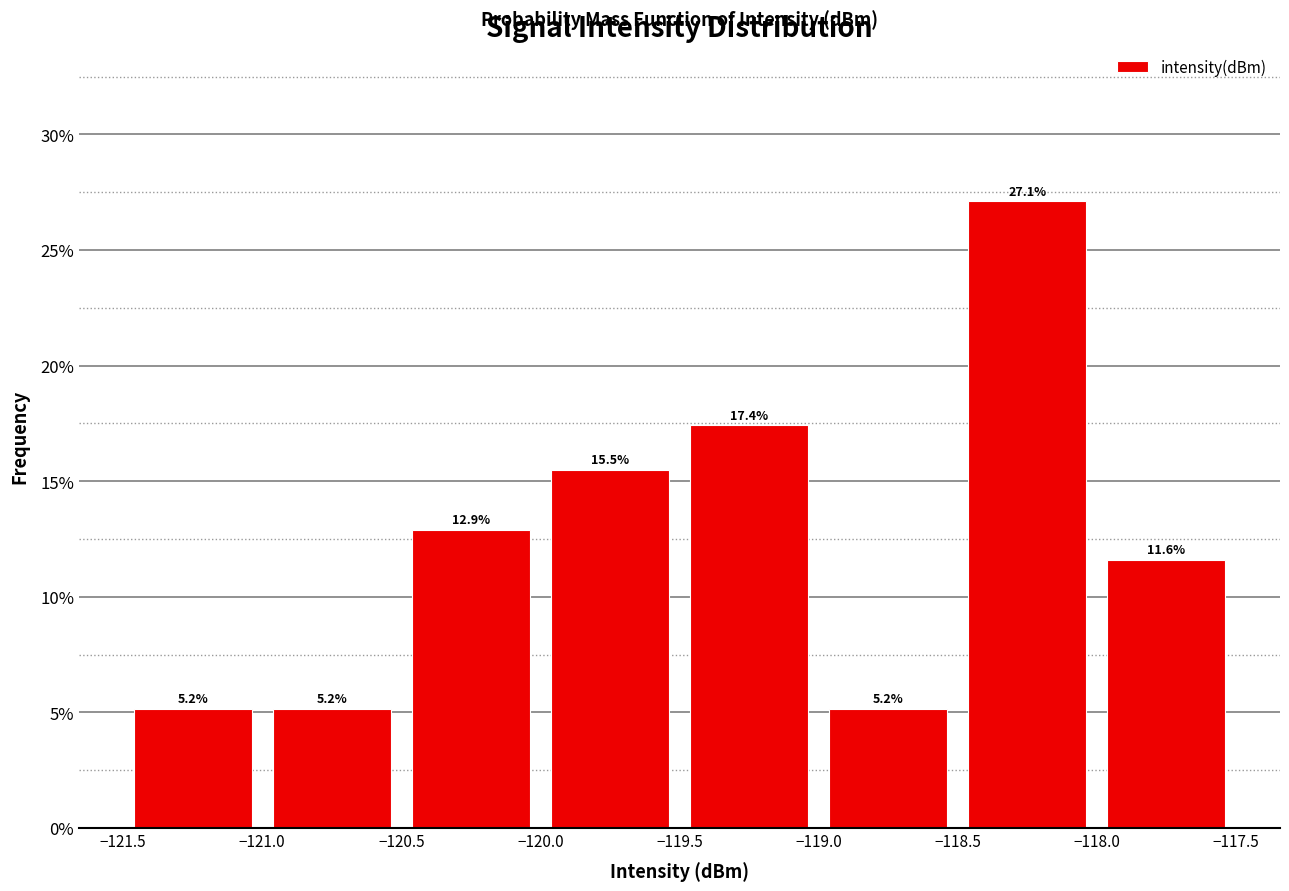

Over which range of the x-axis is the bar tallest?

-118.5 to -118.0